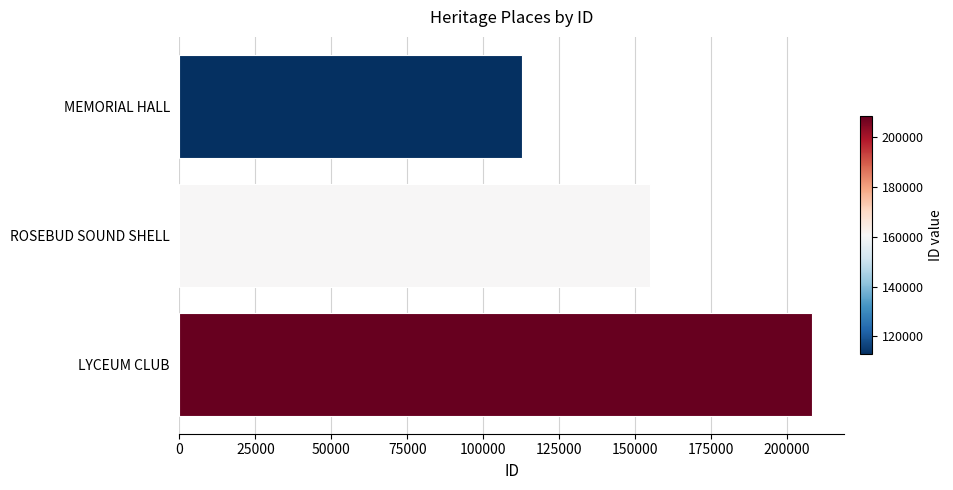

At which label is the value closest to 160599?

ROSEBUD SOUND SHELL